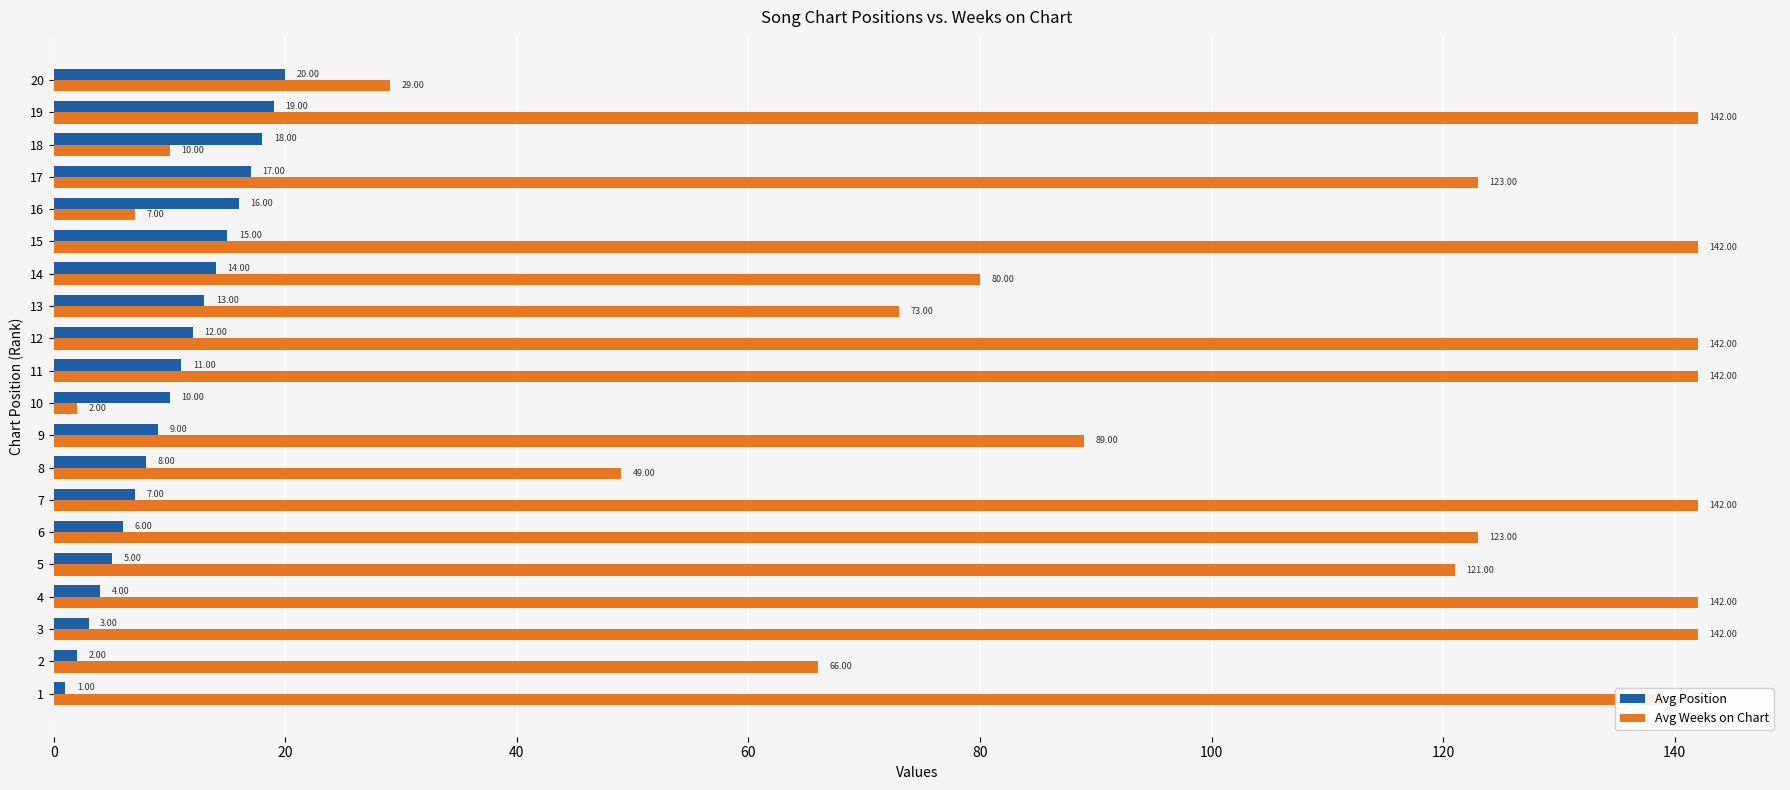

Which series has the largest range (max minus min)?

Avg Weeks on Chart